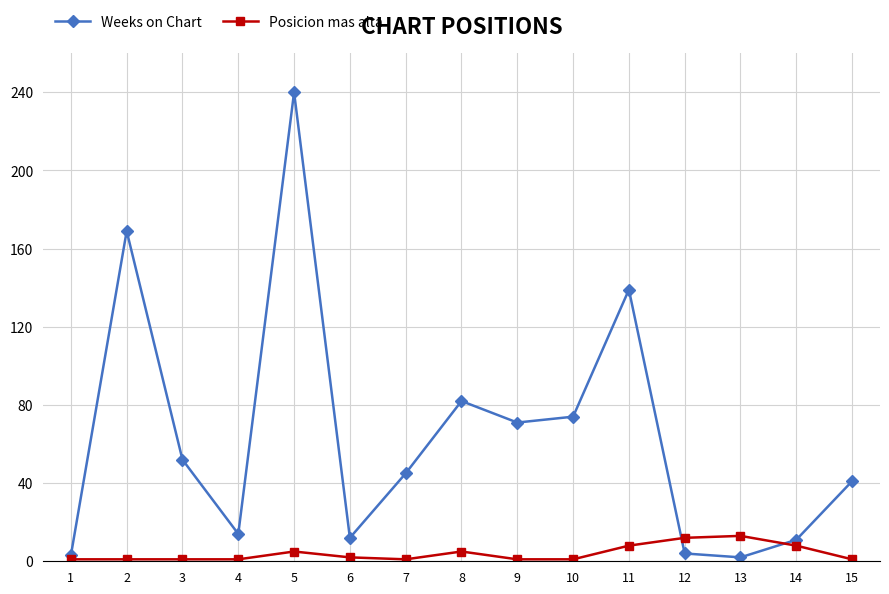

Rank the series by their maximum value, from highest to lowest.

Weeks on Chart, Posicion mas alta